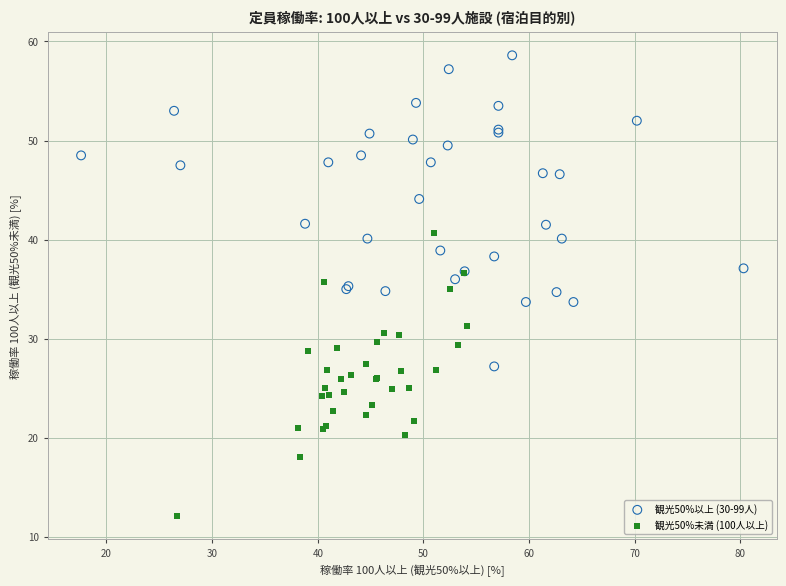

Which series contains the lowest Y value?

観光50%未満 (100人以上)